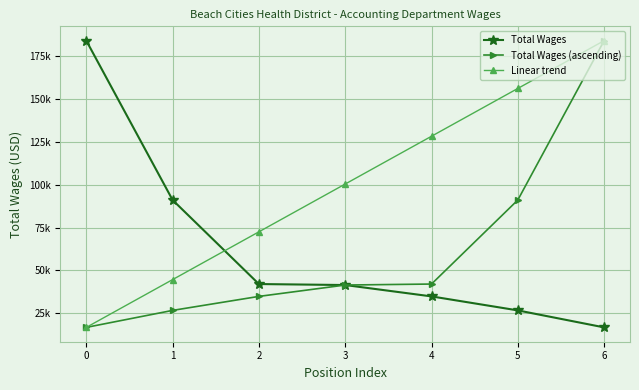

What is the maximum value for Total Wages (ascending)?

184212.0